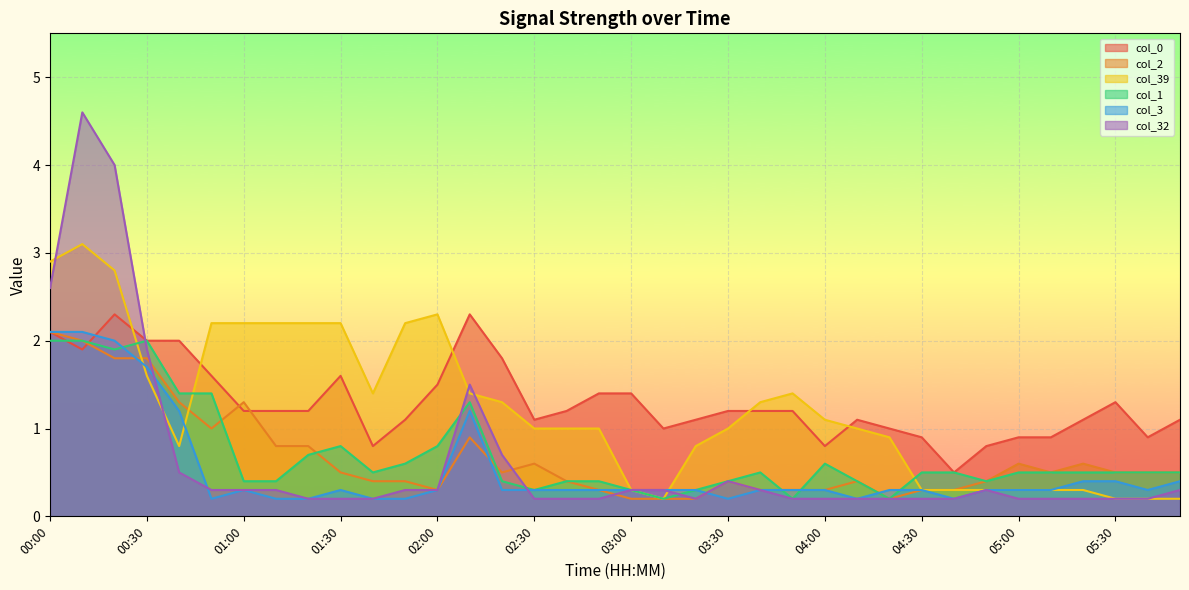

What is the sum of all col_0 values?

46.7